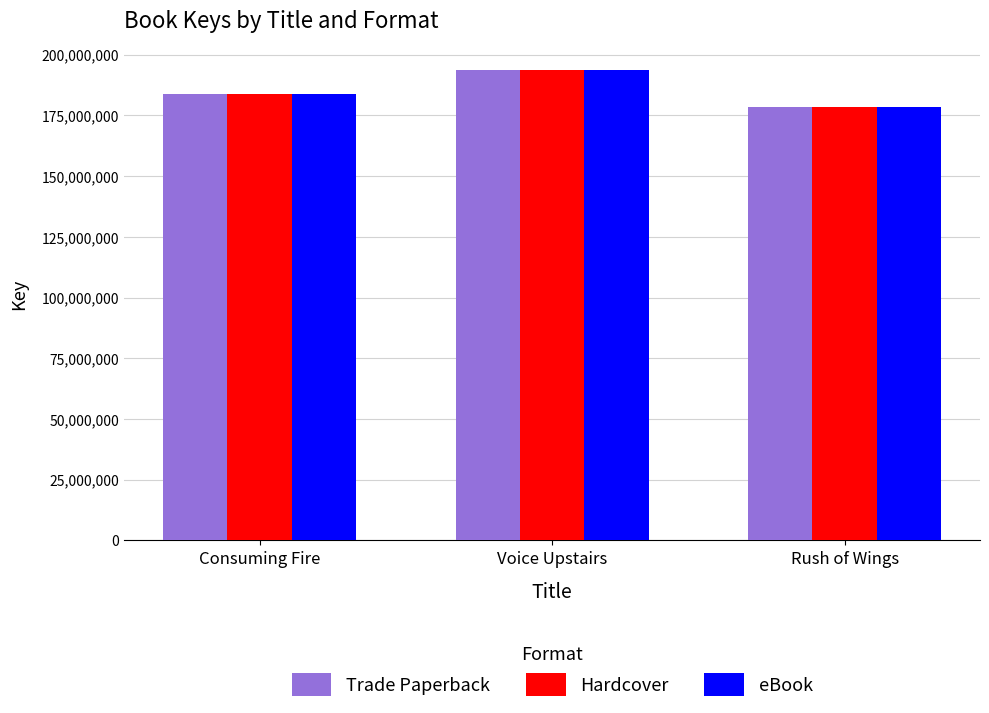

What is the maximum value for Trade Paperback?

193552900